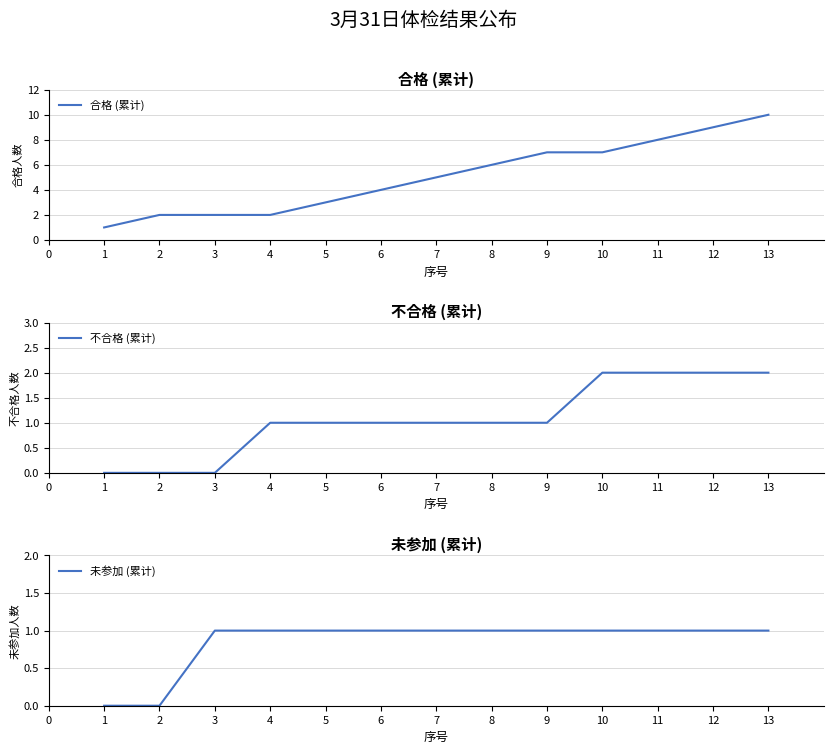

Does the chart have visible grid lines?

Yes